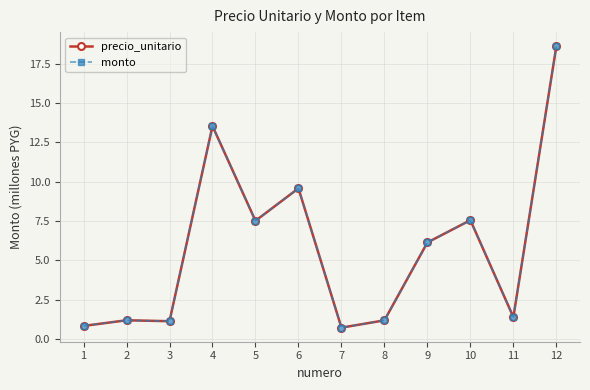

Reading right to left, list all the values displayed in this chart.

precio_unitario: 12=18.6	11=1.4	10=7.6	9=6.1	8=1.2	7=0.7	6=9.6	5=7.5	4=13.5	3=1.1	2=1.2	1=0.8
monto: 12=18.6	11=1.4	10=7.6	9=6.1	8=1.2	7=0.7	6=9.6	5=7.5	4=13.5	3=1.1	2=1.2	1=0.8